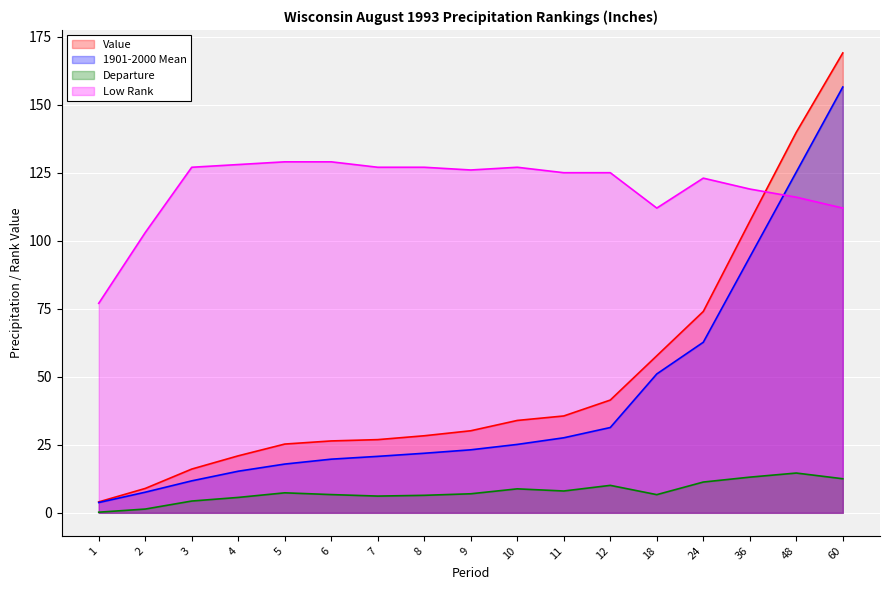

In Departure, how many points are lower than both neighbors (excluding endpoints)?

3